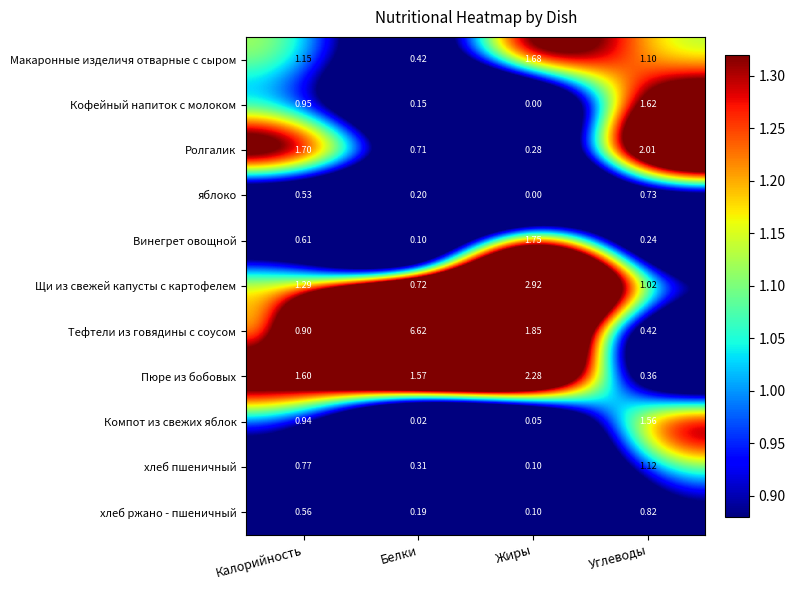

Is the value of хлеб ржано - пшеничный at Калорийность greater than the value of Кофейный напиток с молоком at Калорийность?

No